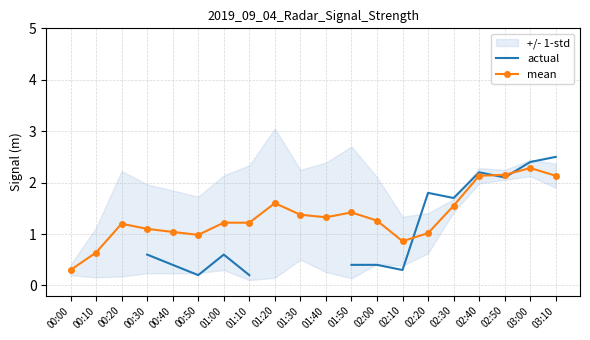

The value of mean at 00:50 is 0.6. True or false?

False